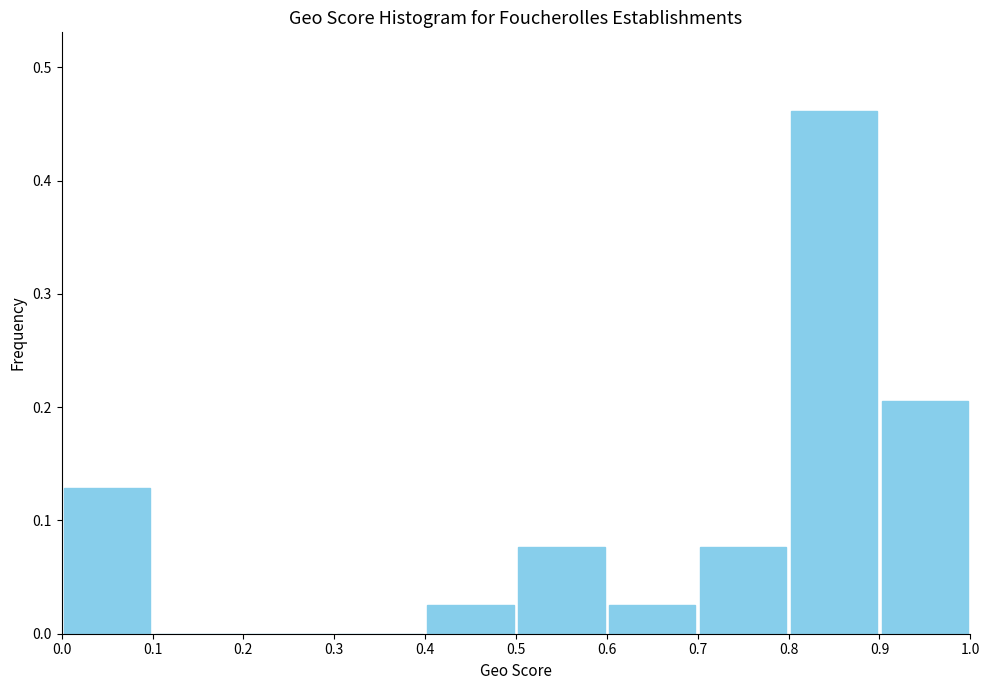

Over which range of the x-axis is the bar tallest?

0.8 to 0.9